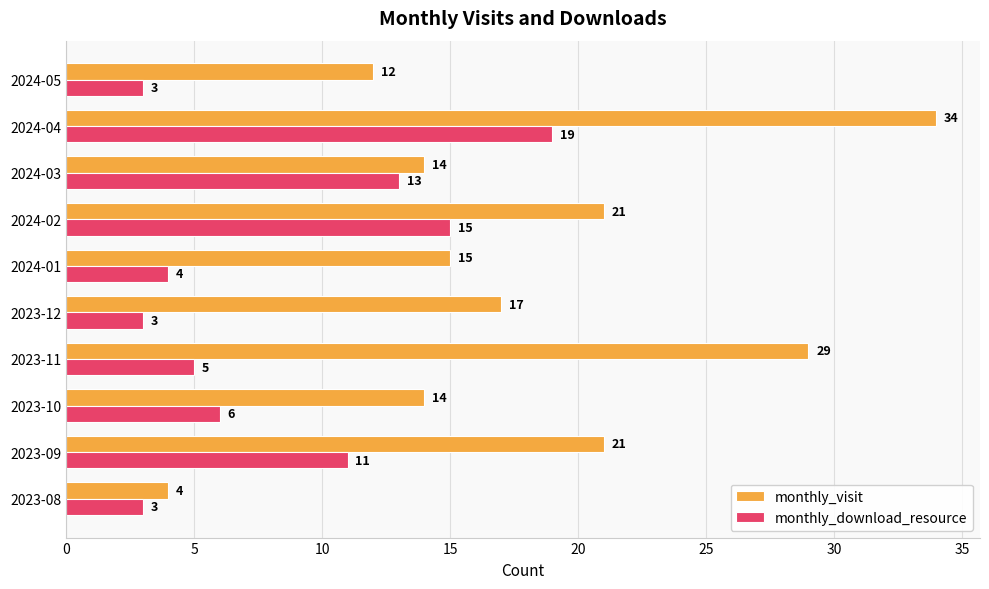

What is the greatest value displayed?

34